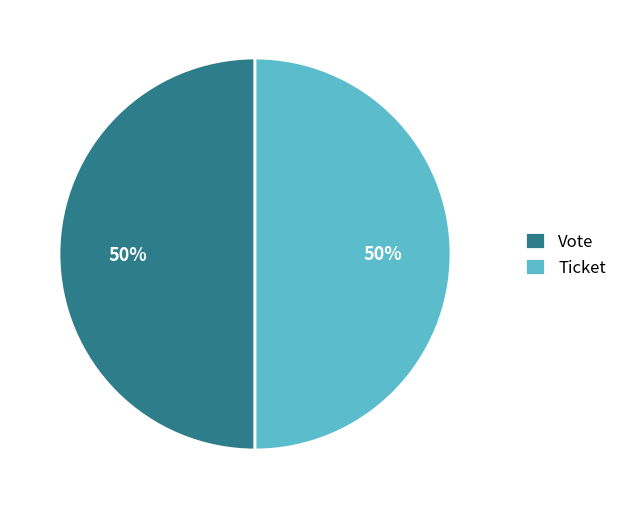

Is the sum of Vote and Ticket greater than half?

Yes